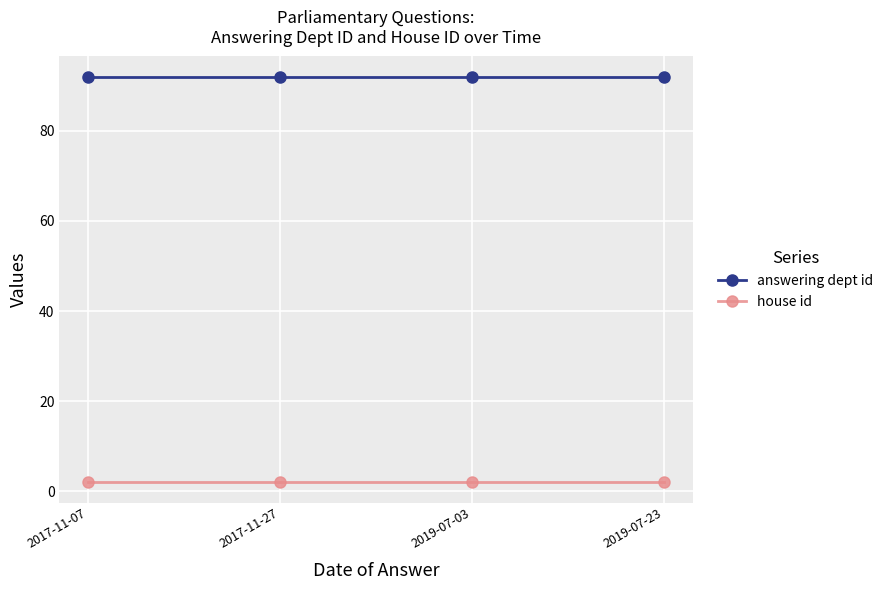

Reading left to right, what are all the values shown in this chart?

answering dept id: 92	92	92	92
house id: 2	2	2	2